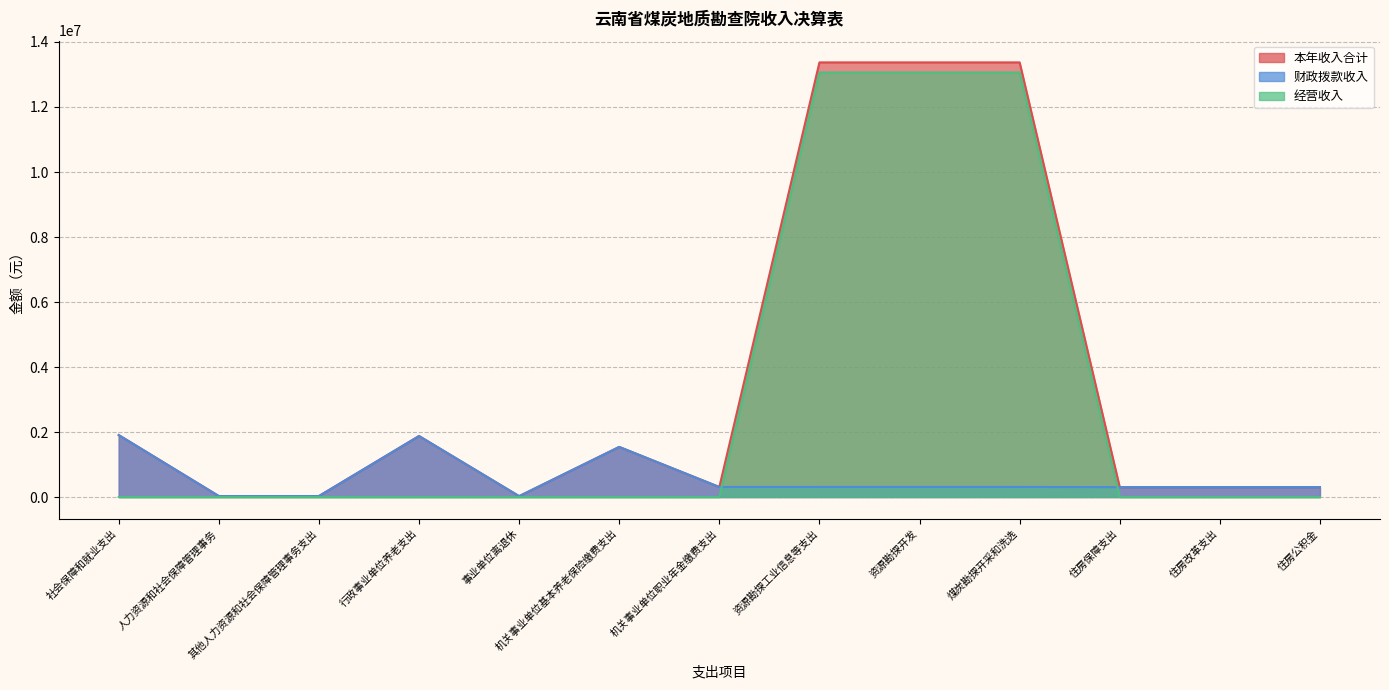

How many lines are shown in the chart?

3